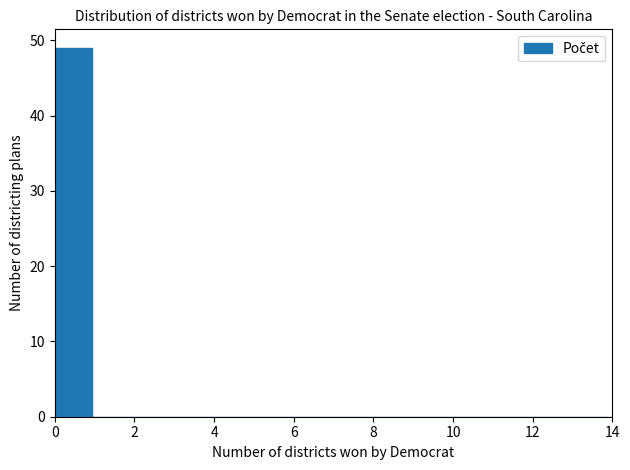

Over which range of the x-axis is the bar tallest?

0.0 to 1.0